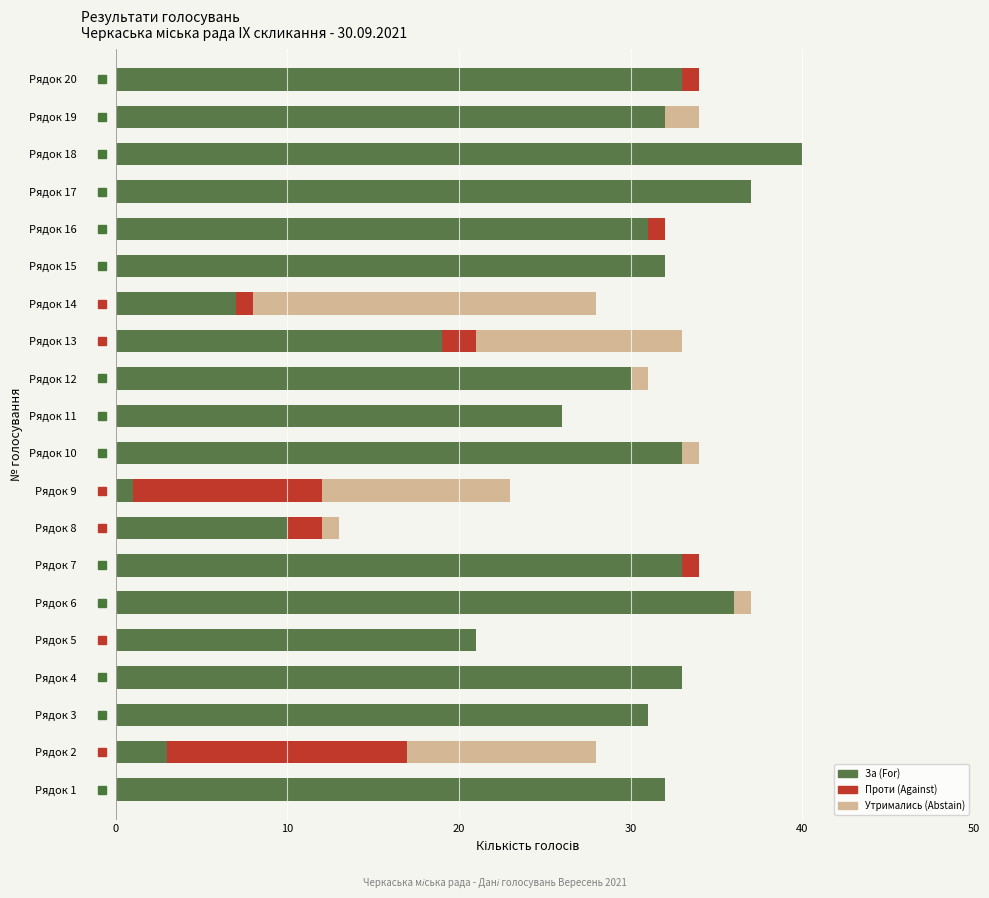

What is the highest value of the За (For) series?

40